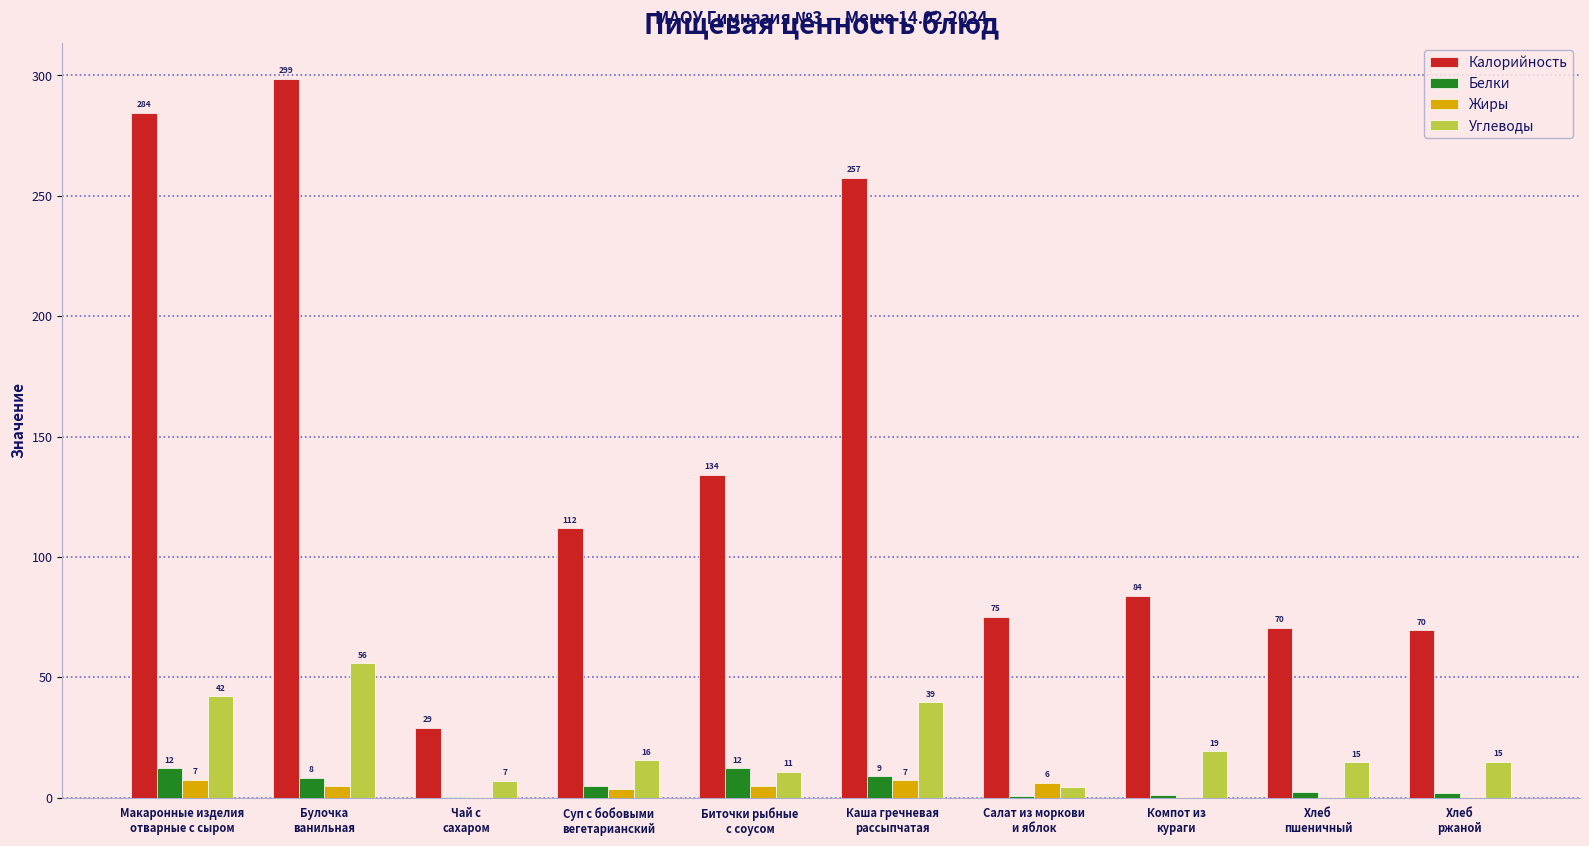

Which series has the largest total across all categories?

Калорийность